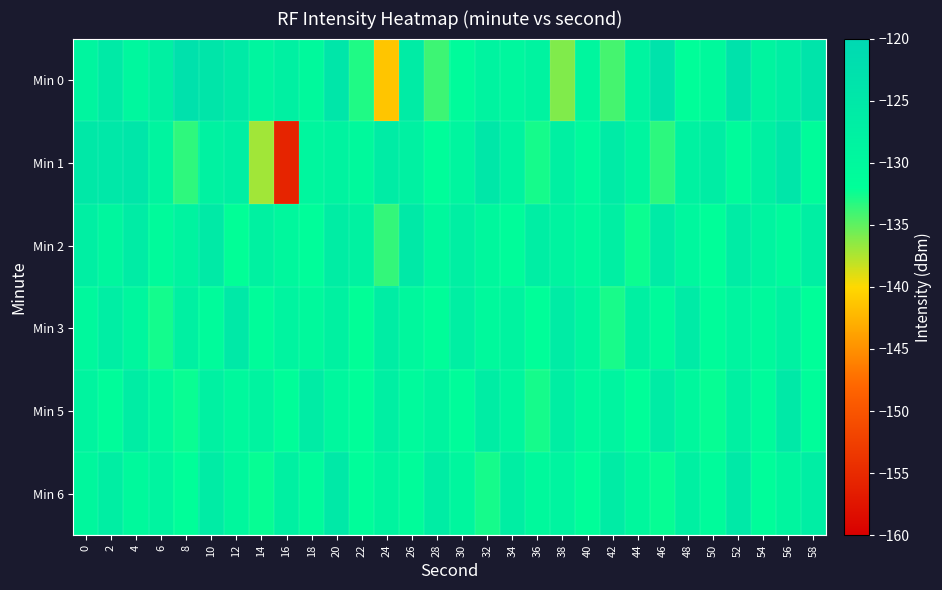

Reading left to right, transcribe all the data shown in this chart.

Min 0: 0=-129.0	2=-125.6	4=-129.6	6=-127.6	8=-122.8	10=-124.2	12=-125.6	14=-129.1	16=-127.4	18=-130.3	20=-124.5	22=-133.0	24=-141.4	26=-126.3	28=-133.9	30=-130.8	32=-128.4	34=-129.7	36=-128.4	38=-136.0	40=-129.3	42=-134.2	44=-128.7	46=-123.4	48=-131.8	50=-130.2	52=-123.3	54=-128.8	56=-126.8	58=-123.7
Min 1: 0=-125.0	2=-124.9	4=-124.3	6=-128.8	8=-133.5	10=-128.2	12=-127.2	14=-137.1	16=-155.7	18=-129.5	20=-128.5	22=-130.2	24=-126.3	26=-127.8	28=-131.5	30=-129.1	32=-124.6	34=-128.3	36=-132.7	38=-127.4	40=-130.6	42=-125.8	44=-129.2	46=-133.4	48=-128.1	50=-126.5	52=-130.9	54=-127.6	56=-124.3	58=-131.2
Min 2: 0=-127.3	2=-129.5	4=-126.1	6=-130.7	8=-128.4	10=-125.6	12=-132.1	14=-127.9	16=-129.8	18=-131.5	20=-126.7	22=-128.2	24=-133.6	26=-125.4	28=-130.1	30=-127.3	32=-129.7	34=-131.2	36=-126.8	38=-128.5	40=-130.3	42=-127.1	44=-132.4	46=-125.9	48=-129.6	50=-131.8	52=-126.4	54=-128.7	56=-130.5	58=-127.2
Min 3: 0=-130.1	2=-126.8	4=-129.3	6=-132.6	8=-127.5	10=-130.8	12=-125.2	14=-131.4	16=-128.7	18=-130.2	20=-127.9	22=-132.1	24=-126.5	26=-129.8	28=-131.6	30=-127.1	32=-130.4	34=-128.3	36=-131.9	38=-126.2	40=-129.5	42=-132.8	44=-127.4	46=-130.7	48=-125.9	50=-131.1	52=-128.6	54=-130.3	56=-127.7	58=-132.0
Min 5: 0=-128.9	2=-131.2	4=-126.6	6=-129.9	8=-132.3	10=-127.8	12=-130.1	14=-128.4	16=-131.7	18=-126.3	20=-129.6	22=-132.0	24=-127.2	26=-130.5	28=-128.8	30=-131.1	32=-126.7	34=-129.4	36=-132.7	38=-127.0	40=-130.3	42=-128.6	44=-131.9	46=-126.1	48=-129.8	50=-132.2	52=-127.5	54=-130.8	56=-125.4	58=-131.5
Min 6: 0=-129.7	2=-127.0	4=-130.3	6=-128.6	8=-131.9	10=-126.1	12=-129.8	14=-132.2	16=-127.5	18=-130.8	20=-125.4	22=-131.5	24=-128.8	26=-131.1	28=-126.7	30=-129.4	32=-132.7	34=-127.0	36=-130.3	38=-128.6	40=-131.9	42=-126.1	44=-129.8	46=-132.2	48=-127.5	50=-130.8	52=-125.4	54=-131.5	56=-129.2	58=-126.8